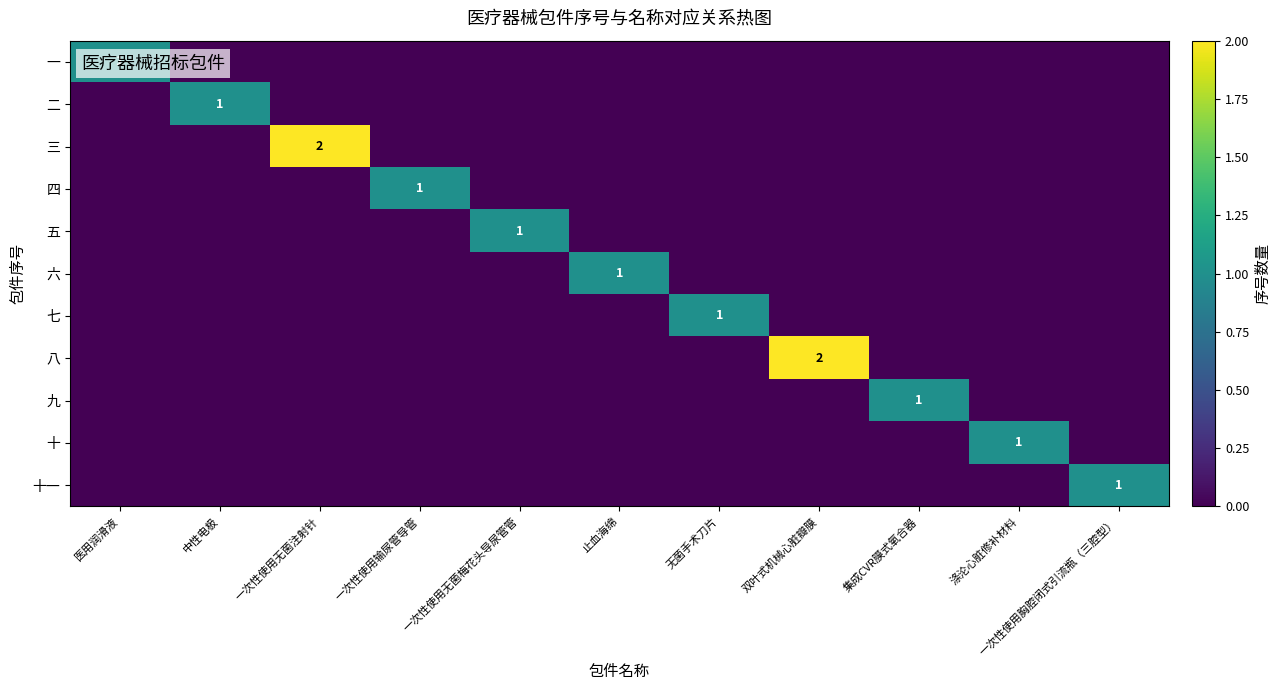

Between 一次性使用无菌梅花头导尿管管 and 止血海绵, which series saw the biggest shift?

五